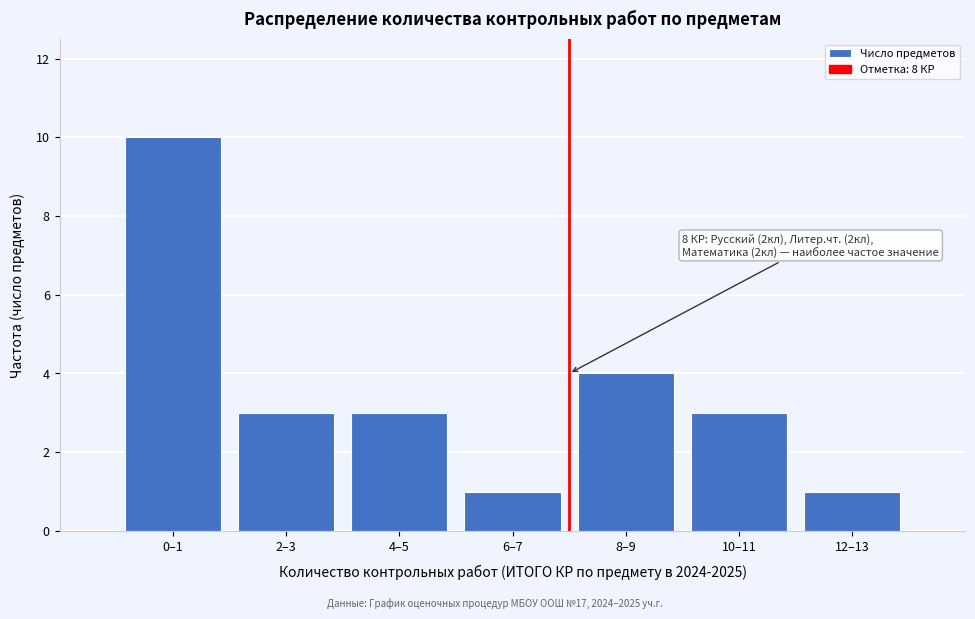

Reading right to left, transcribe all the data shown in this chart.

12–13=1	10–11=3	8–9=4	6–7=1	4–5=3	2–3=3	0–1=10